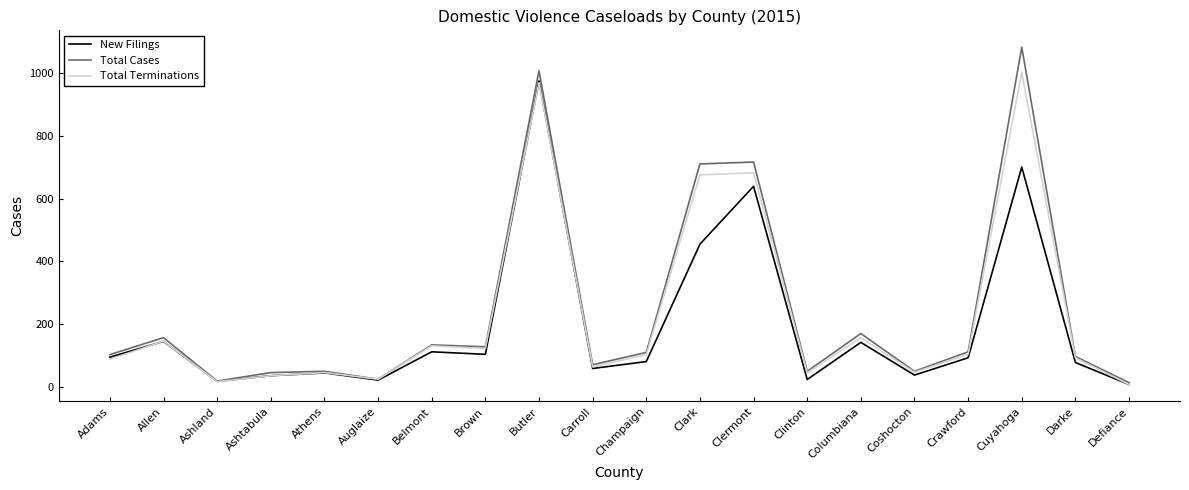

Which series has the widest spread of values?

Total Cases